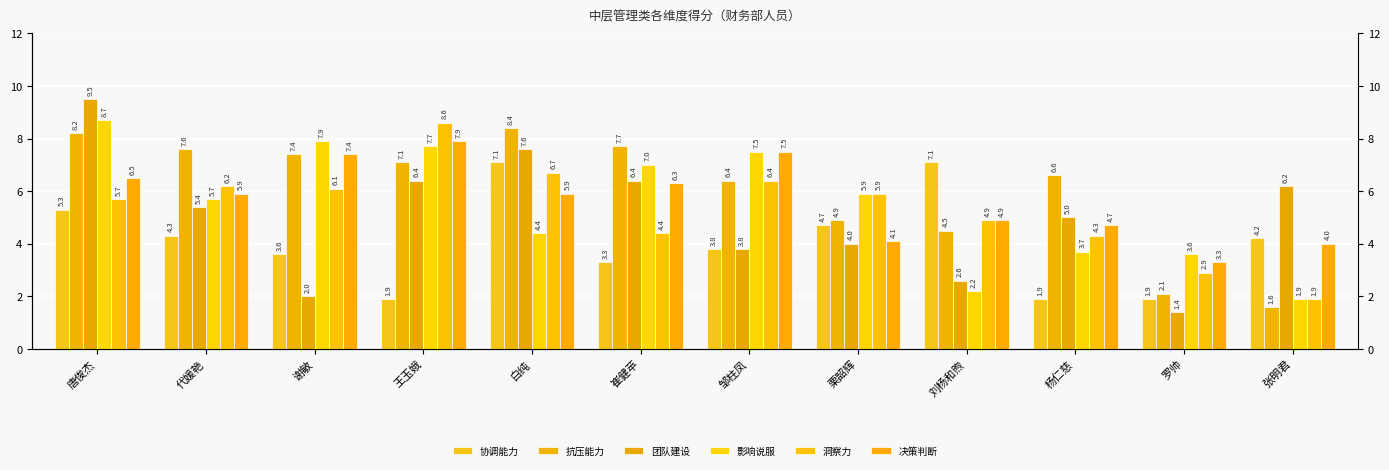

What is the difference between the highest and lowest values at 张明君?

4.6